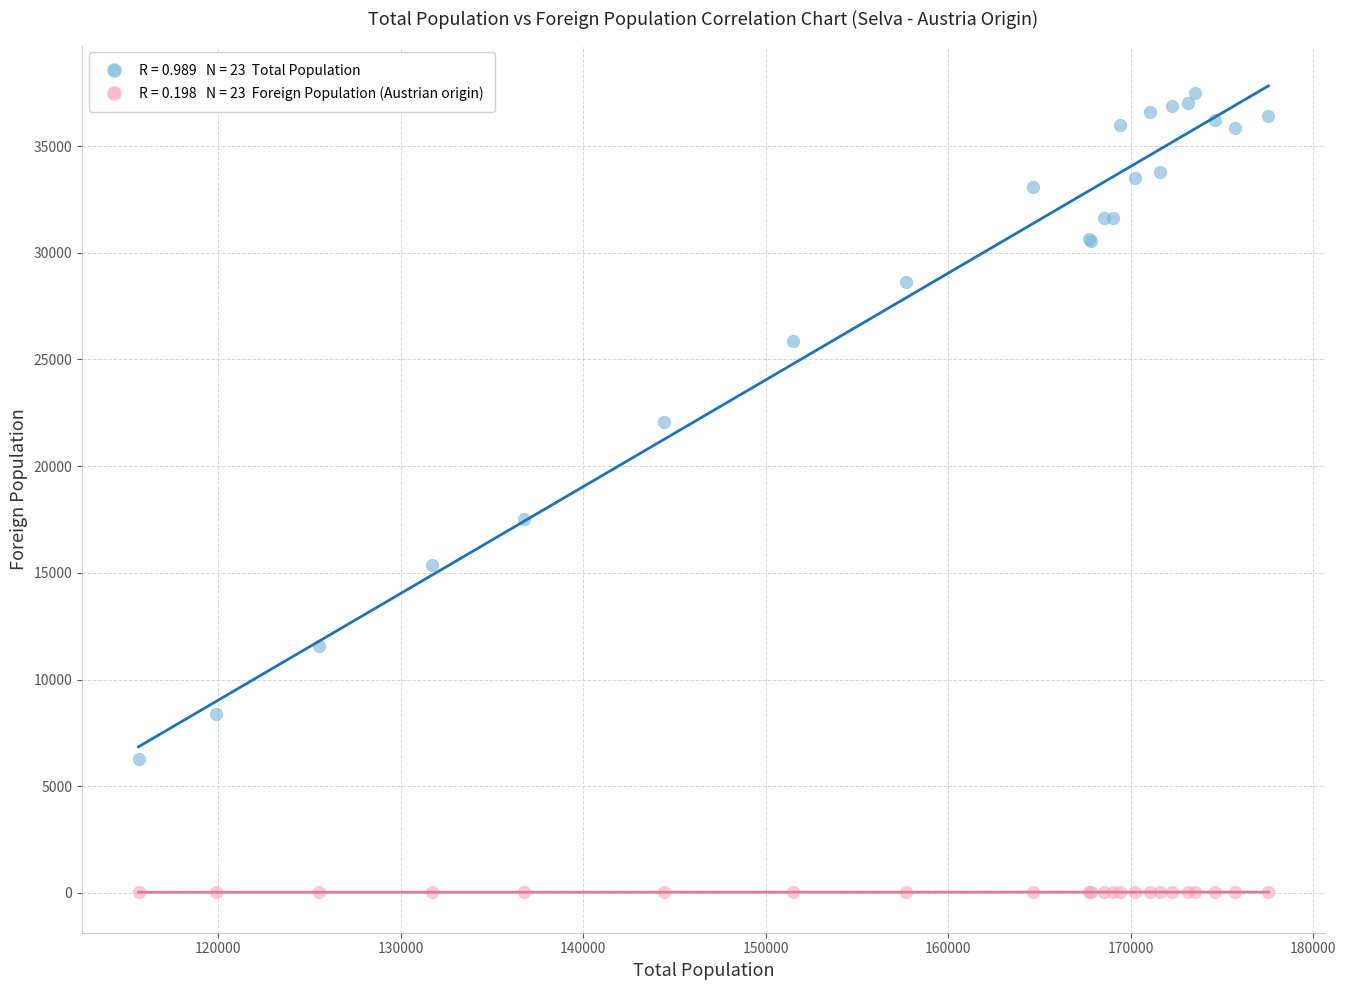

Across all series, what Y value is closest to 18758?

17529